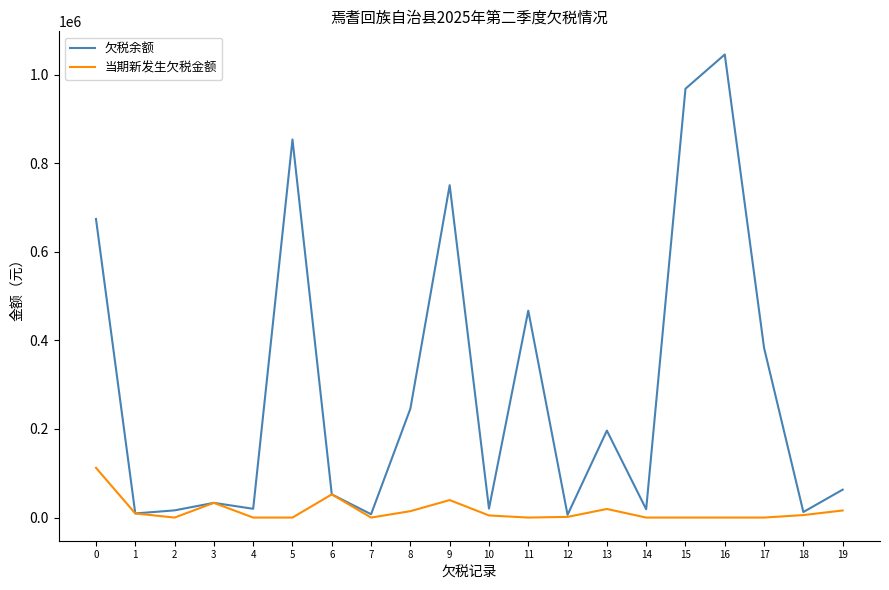

What is the maximum value shown in the chart?

1045662.0